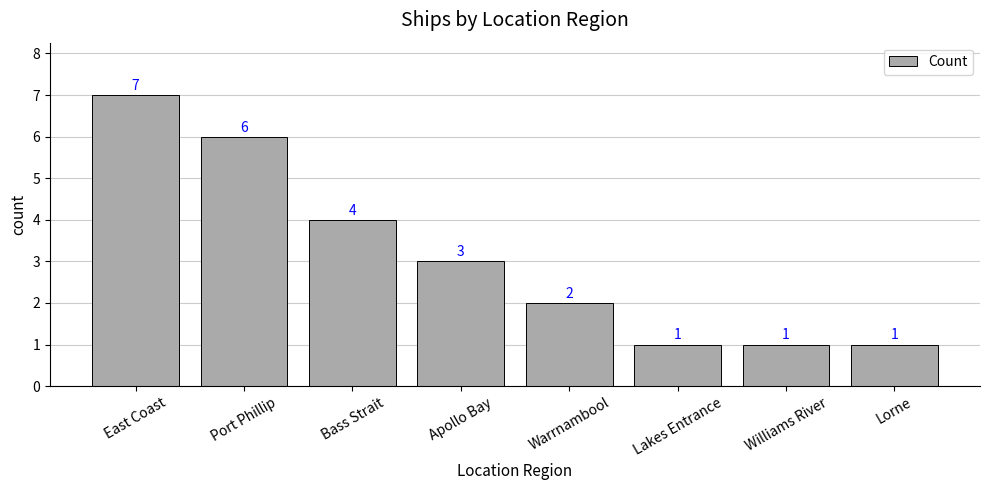

What position from the left is Warrnambool?

5